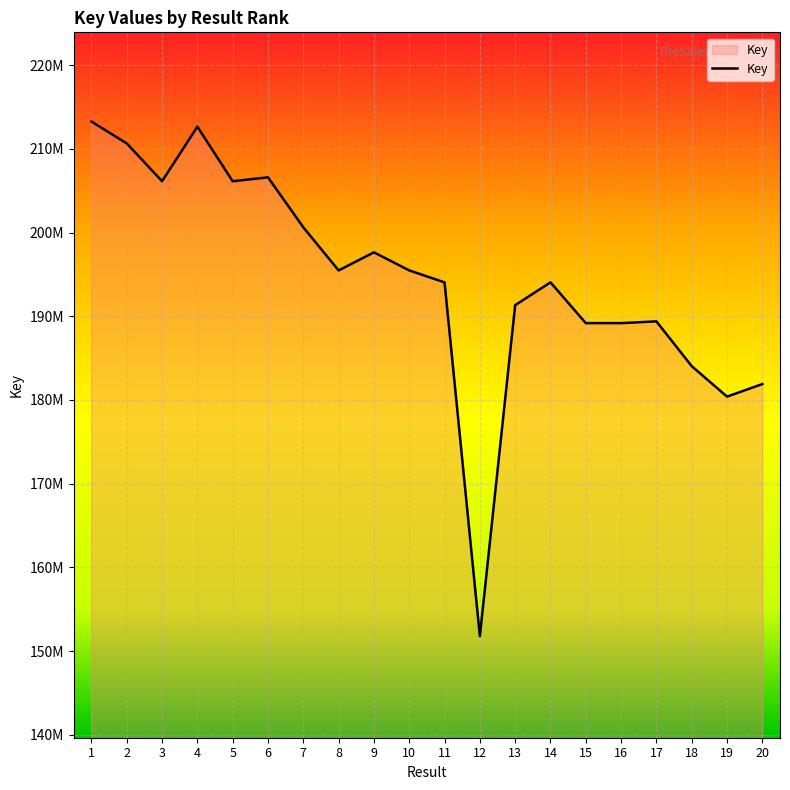

Rank the categories by value from lowest to highest.

12, 19, 20, 18, 15, 16, 17, 13, 14, 11, 8, 10, 9, 7, 5, 3, 6, 2, 4, 1